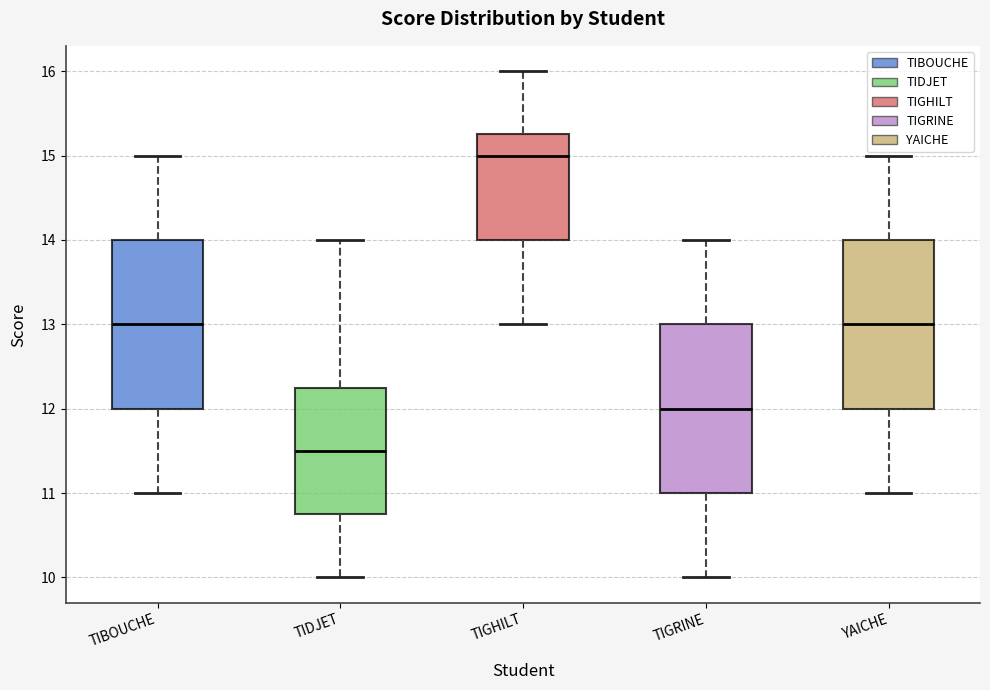

Where does the lower whisker of the box for YAICHE end on the y-axis? The values are not printed on the chart, so give them approximately, as read against the axis.

11.0